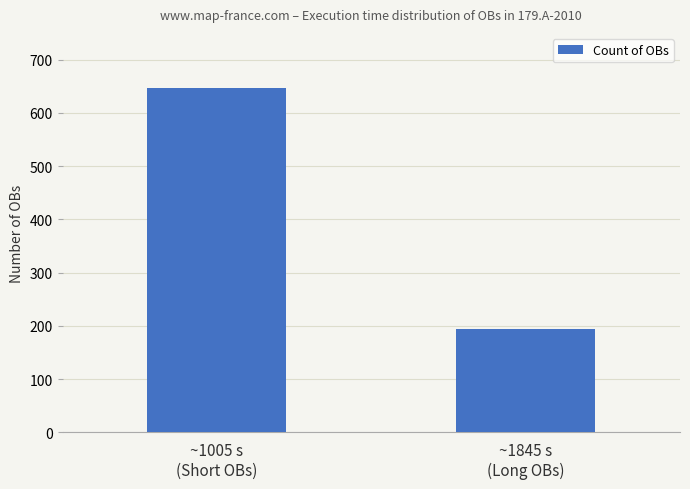

Reading left to right, transcribe all the data shown in this chart.

~1005 s
(Short OBs)=647	~1845 s
(Long OBs)=194